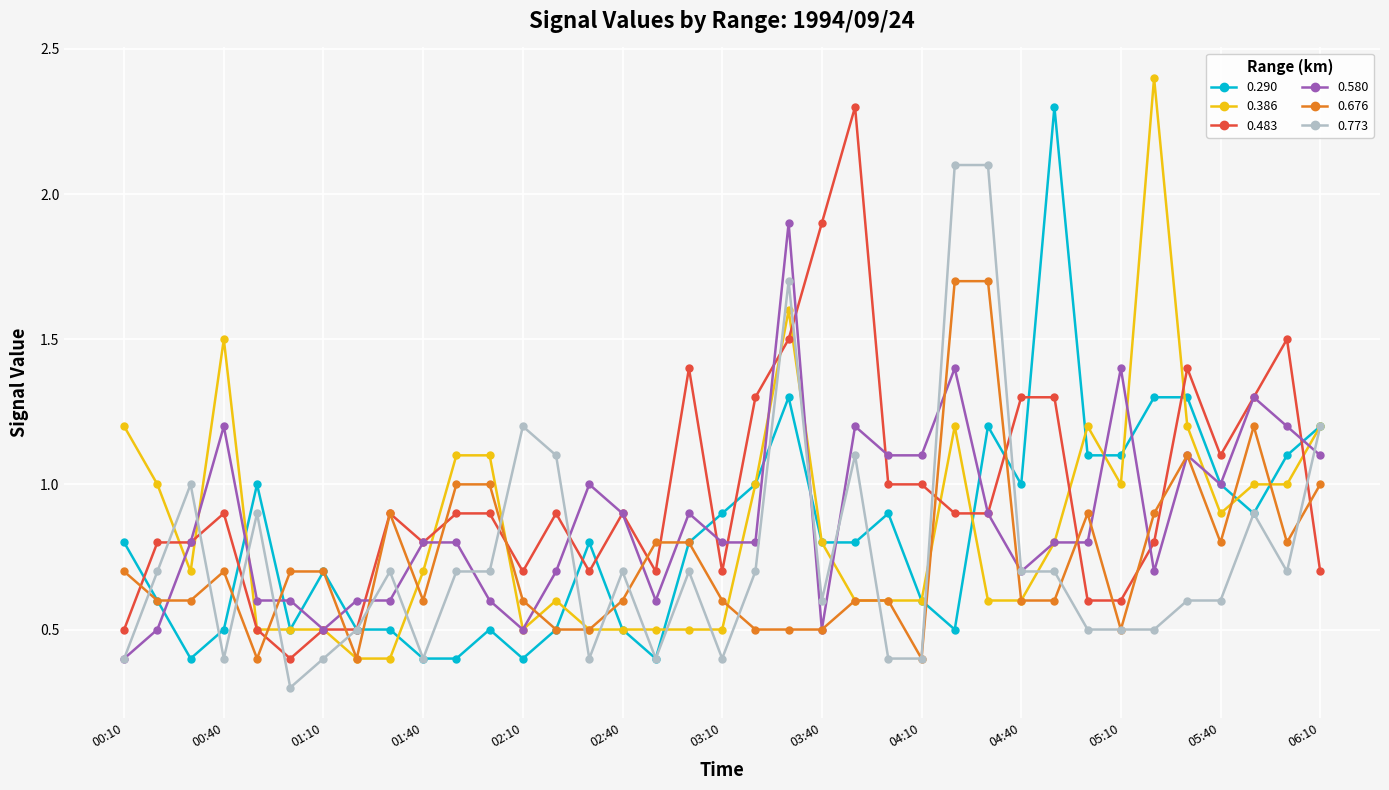

What is the minimum value shown in the chart?

0.3